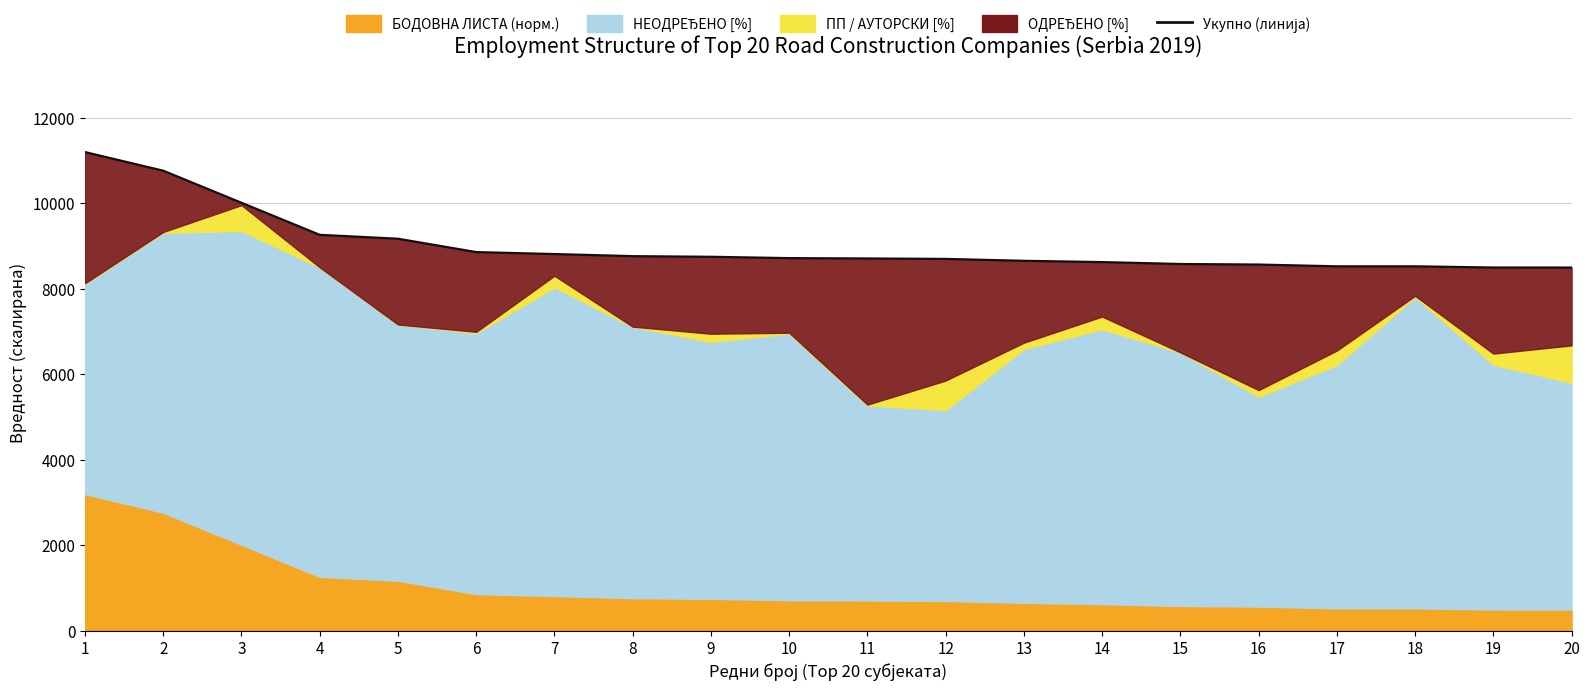

List the labels in order of value, largest first.

1, 2, 3, 4, 5, 6, 7, 8, 9, 10, 11, 12, 13, 14, 15, 16, 17, 18, 19, 20